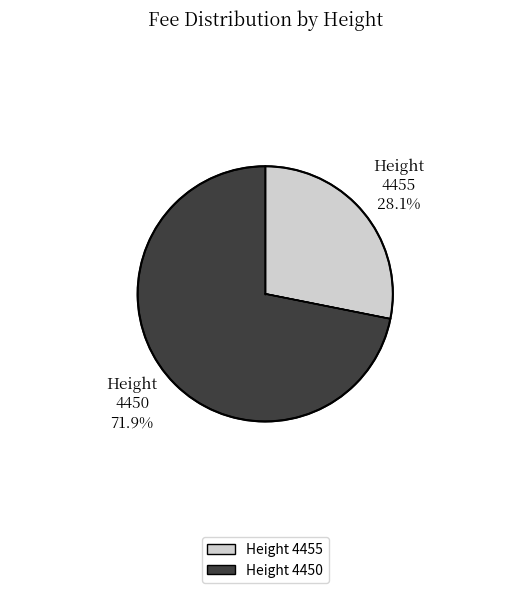

How many slices are in this pie chart?

2